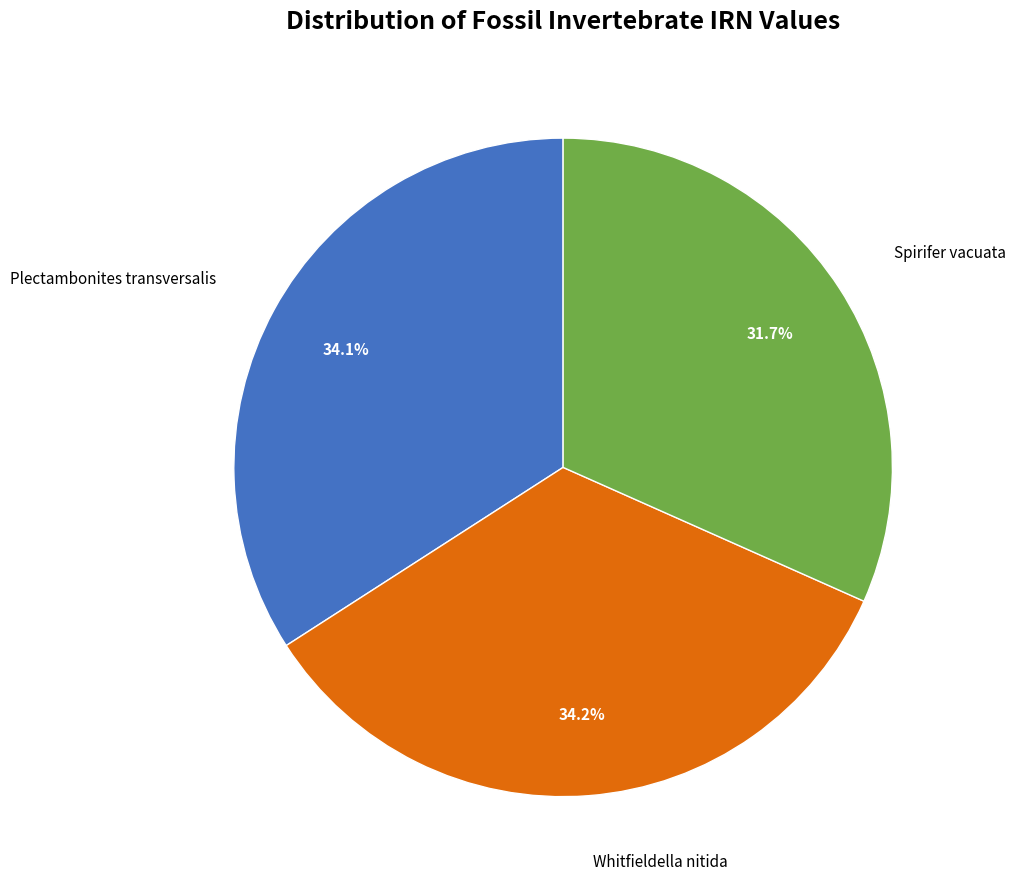

Is there any slice that represents more than half of the pie?

No